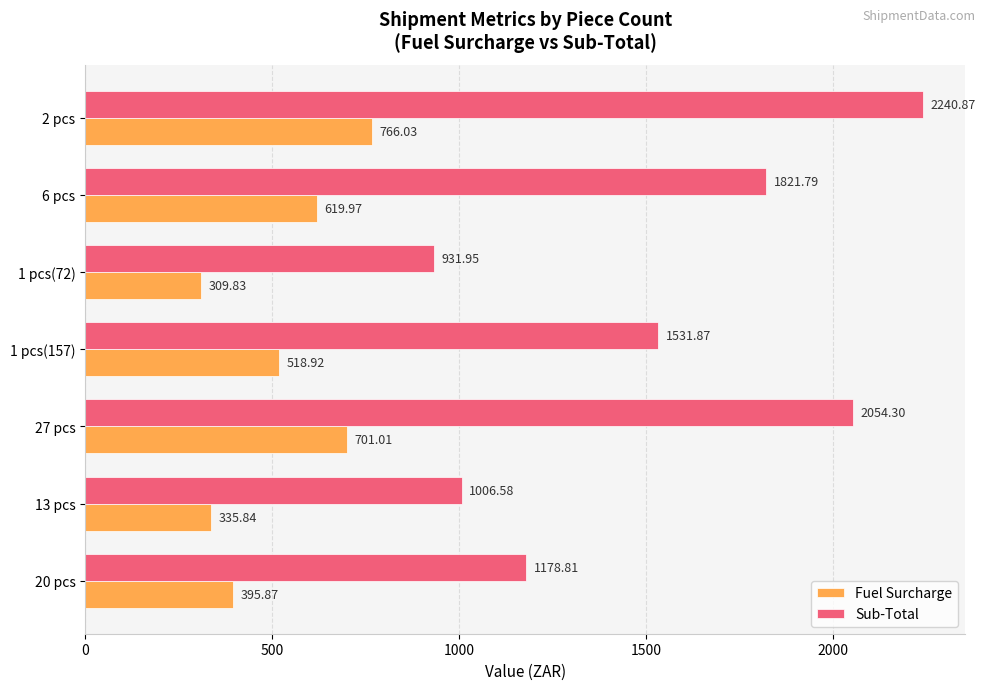

List the series in order of their overall mean, lowest first.

Fuel Surcharge, Sub-Total